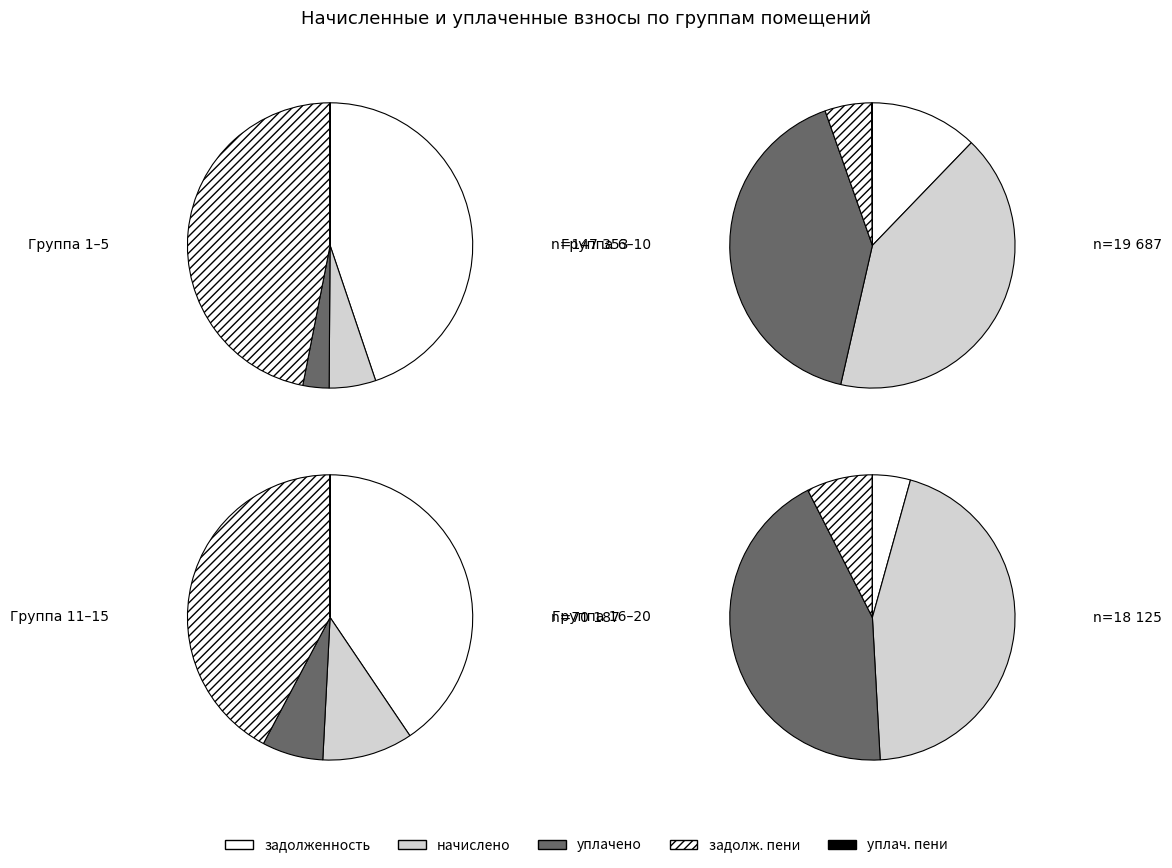

Is 20 the majority of the pie?

No